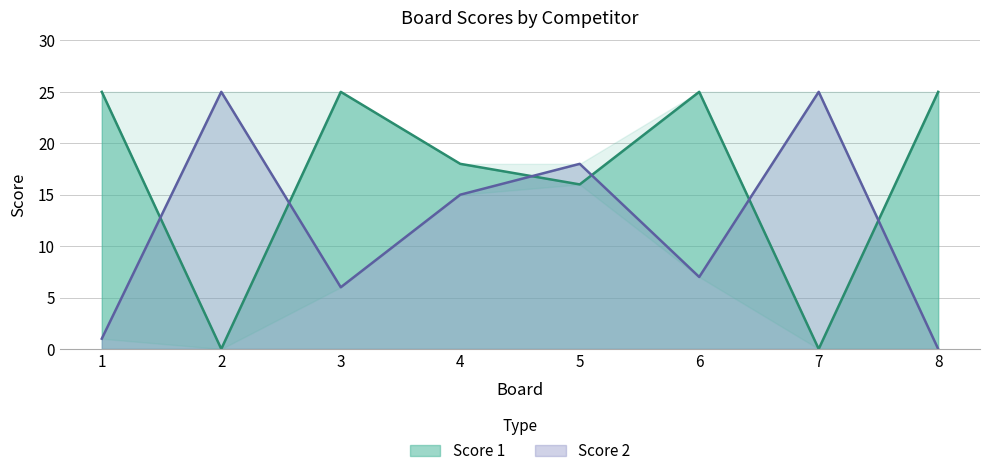

At which category does Score 1 reach its first local peak?

3